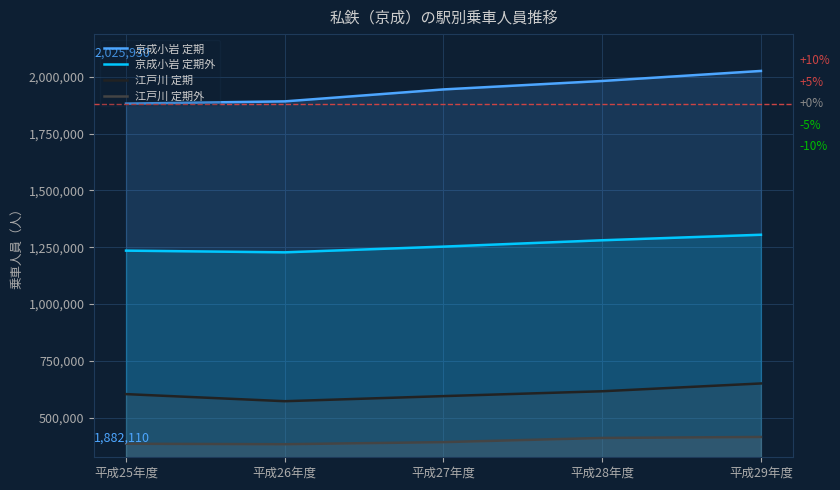

At which label does 江戸川 定期 reach its minimum?

平成26年度